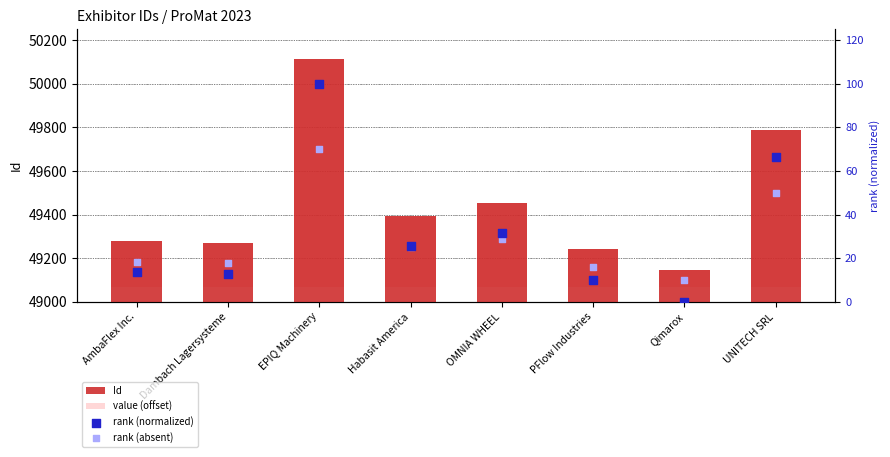

Which series has the largest Y range (max minus min)?

Id